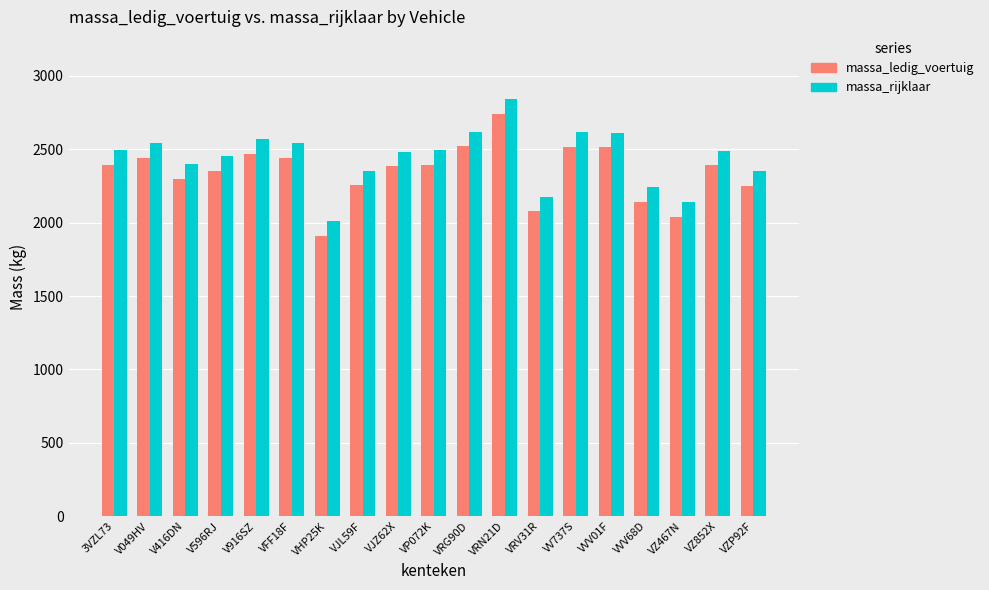

What is the difference between the highest and lowest values at VVV01F?

100